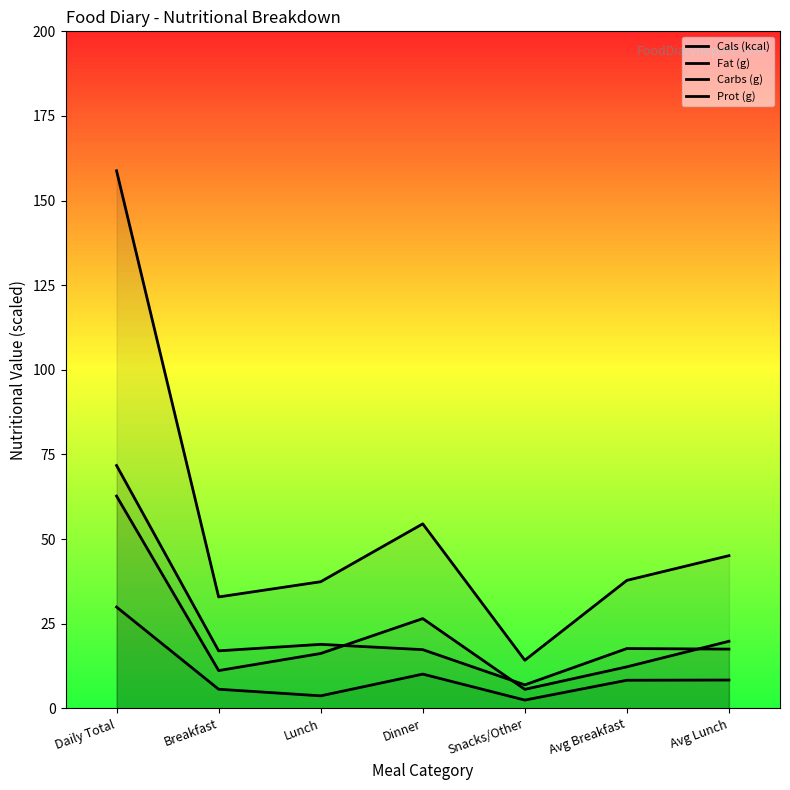

What is the label of the 6th point from the left?

Avg Breakfast